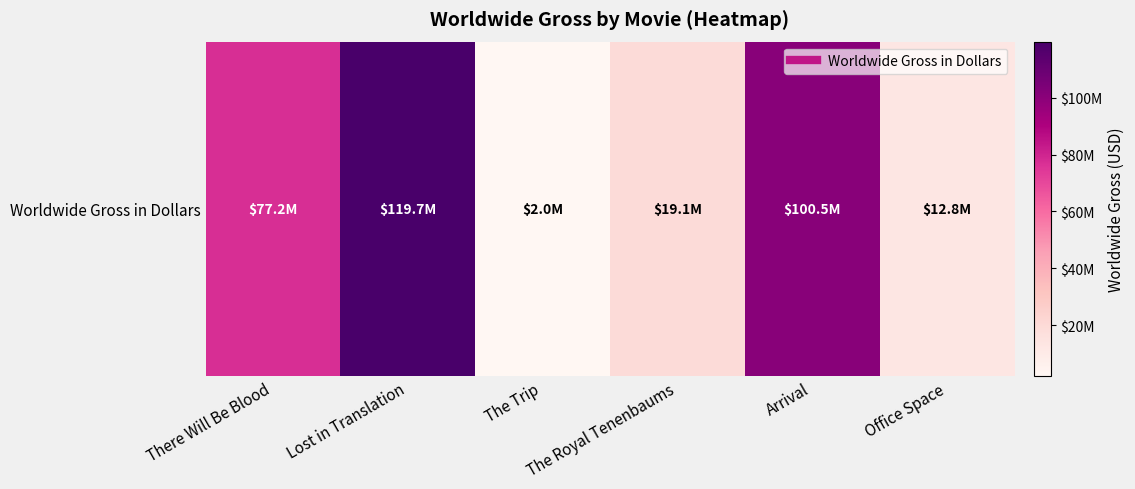

What is the minimum value shown in the chart?

2030962